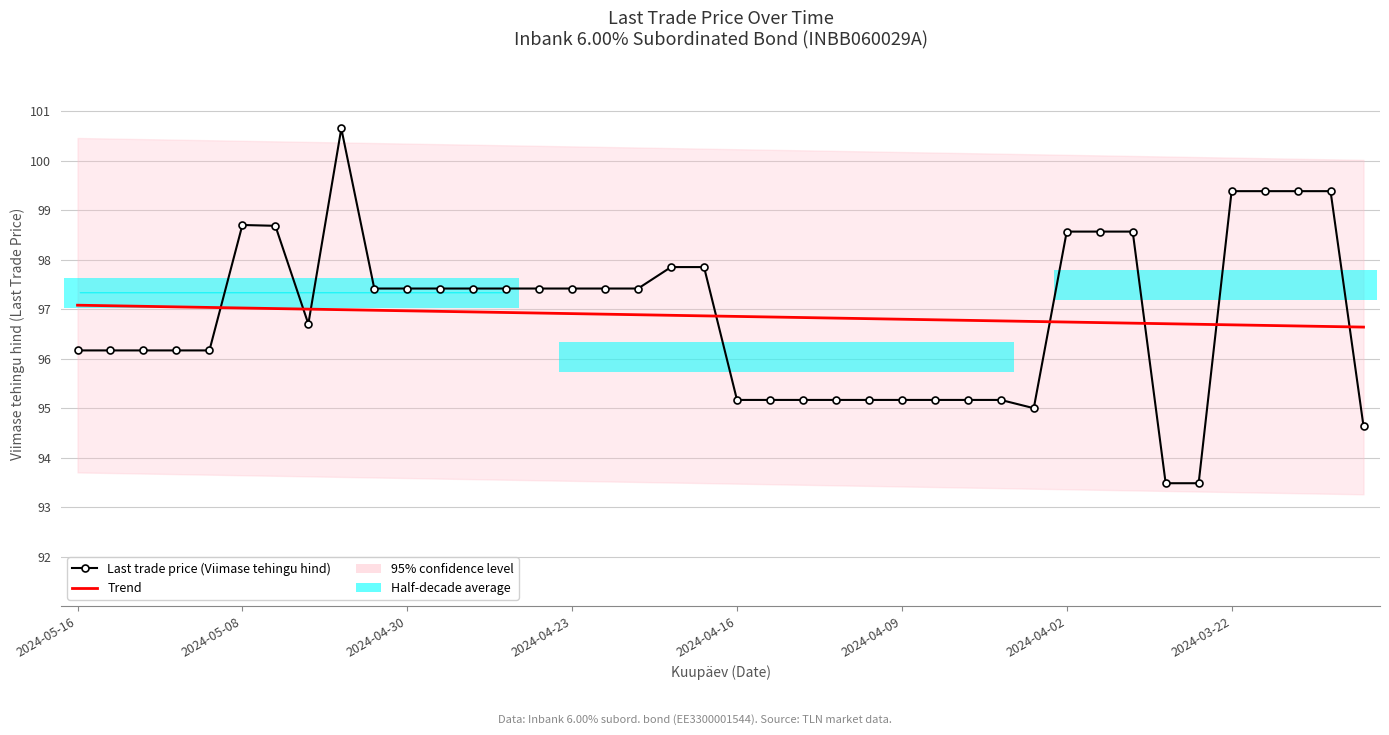

At how many categories does at least one series exceed 97?

27